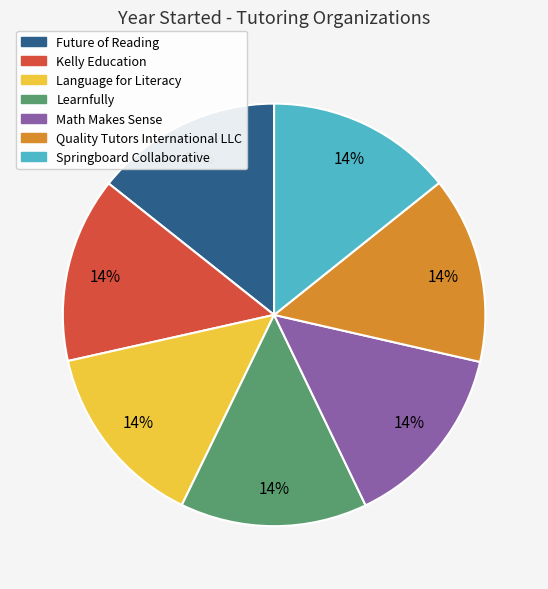

Is it true that Springboard Collaborative is 14% of the pie?

True